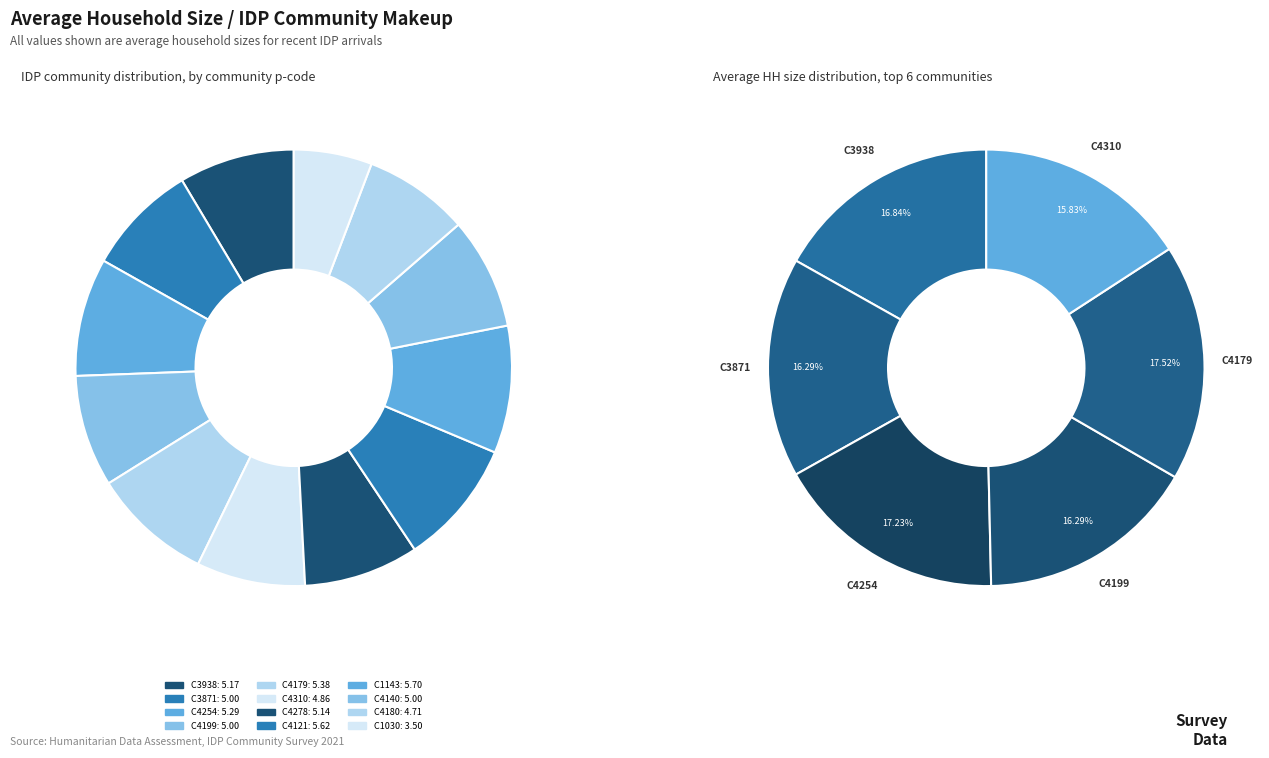

Is the sum of C4140 and C4254 greater than half?

No